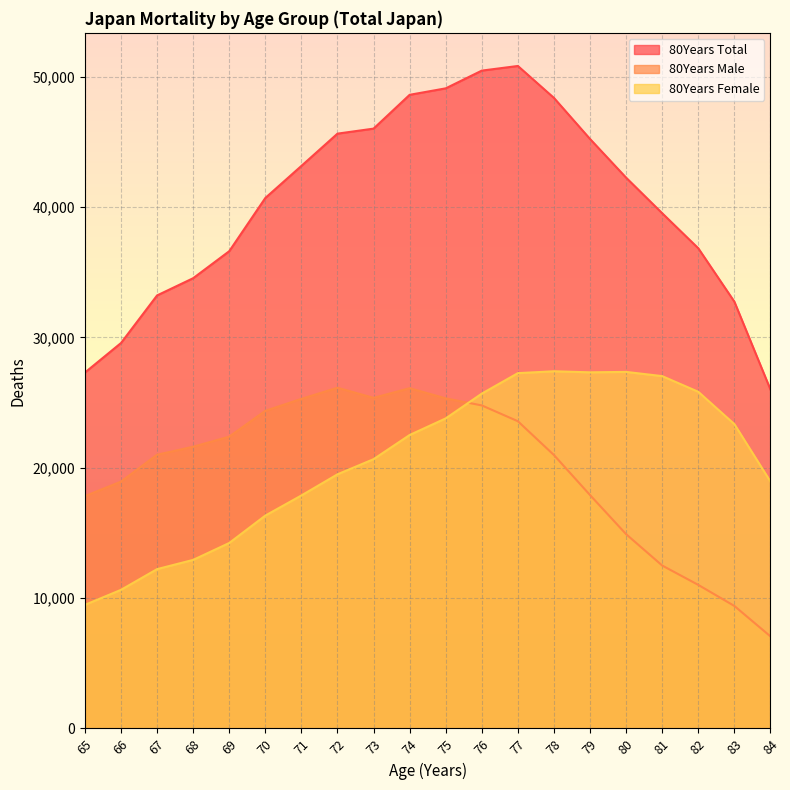

True or false: 80Years Total and 80Years Female cross at least once.

False